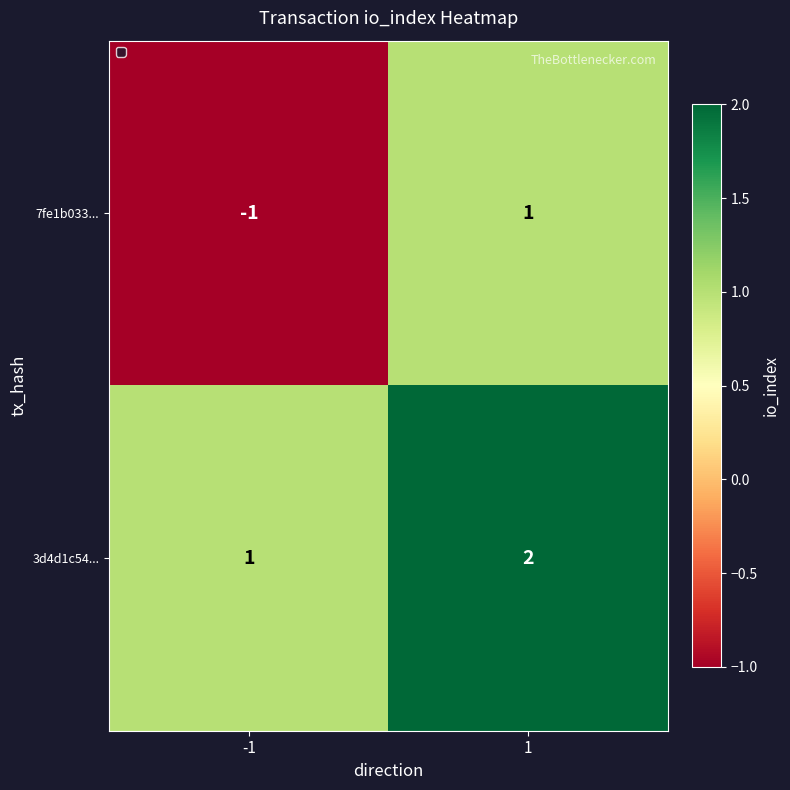

Which series has the widest spread of values?

7fe1b033...